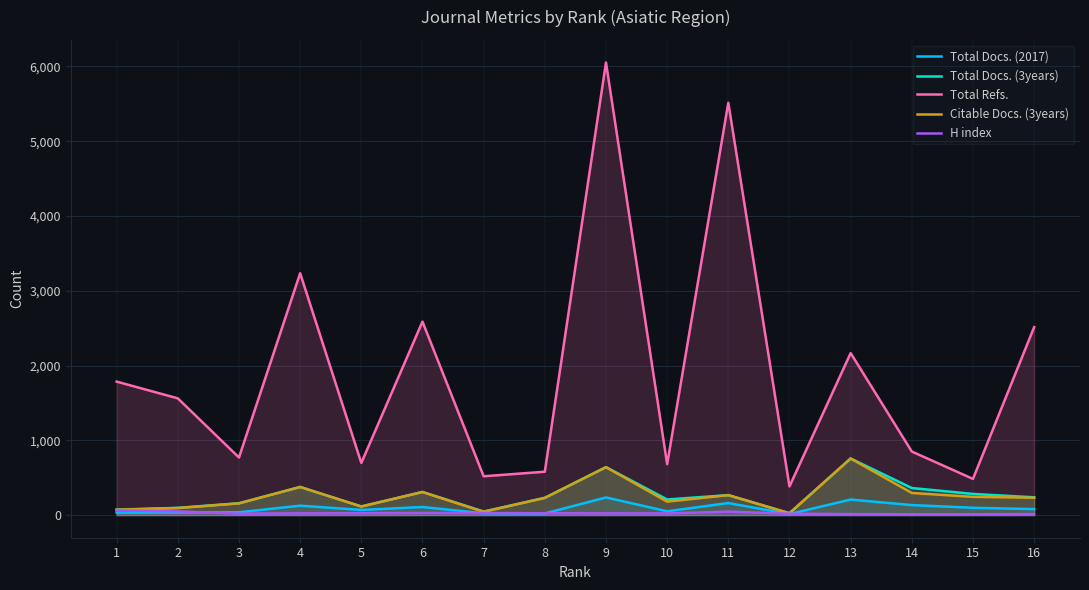

In Total Docs. (2017), how many points are higher than both neighbors (excluding endpoints)?

5